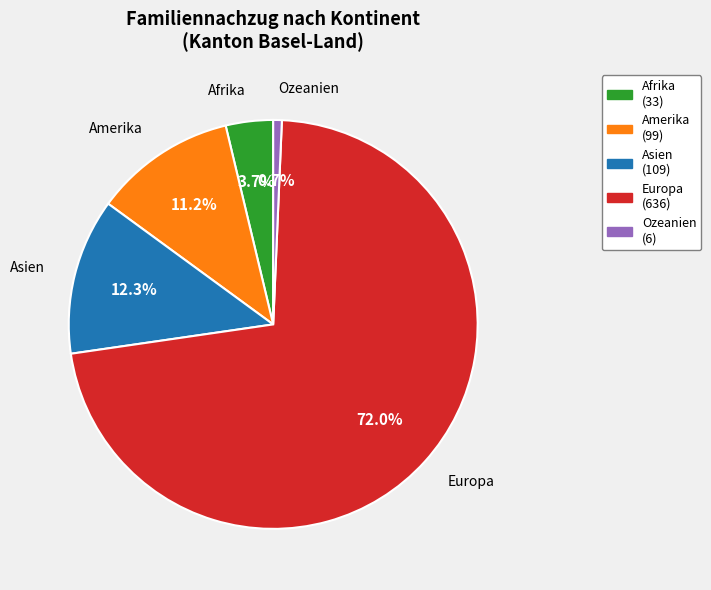

Does Afrika represent more than half of the total?

No